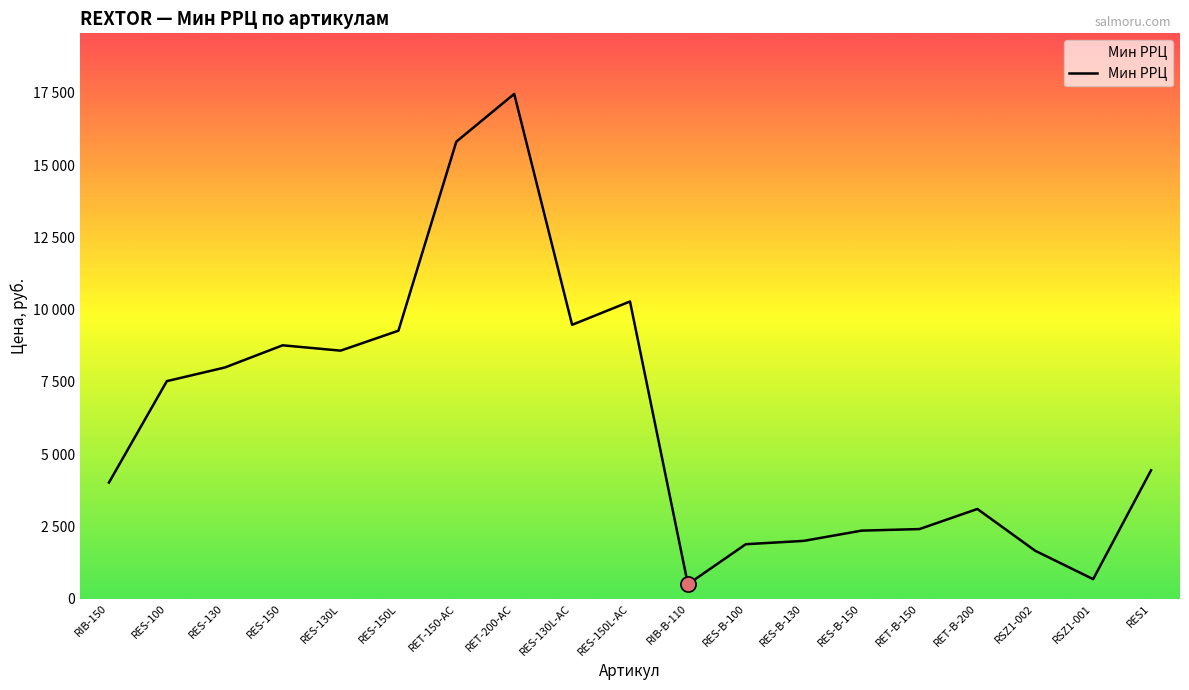

Which has a higher value, RET-150-AC or RES-B-130?

RET-150-AC